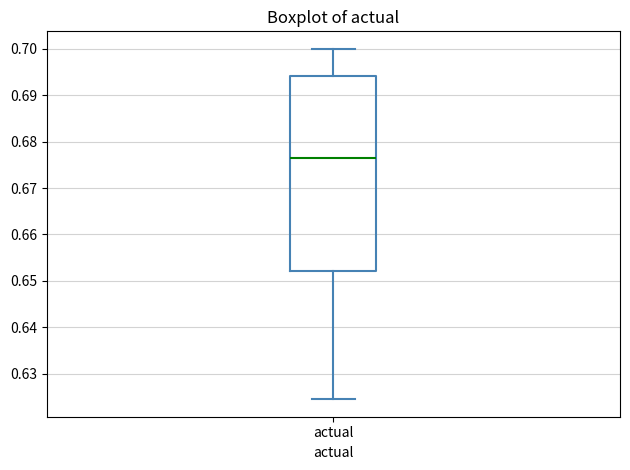

Where does the upper whisker of the box for actual end on the y-axis? The values are not printed on the chart, so give them approximately, as read against the axis.

0.700